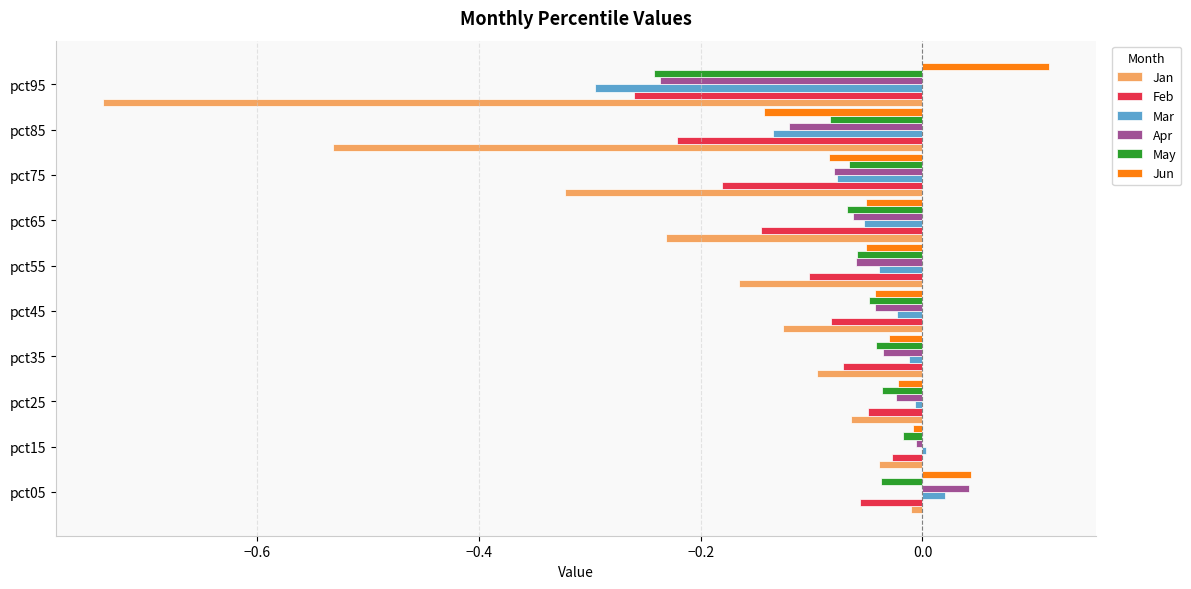

Which series has the largest range (max minus min)?

Jan